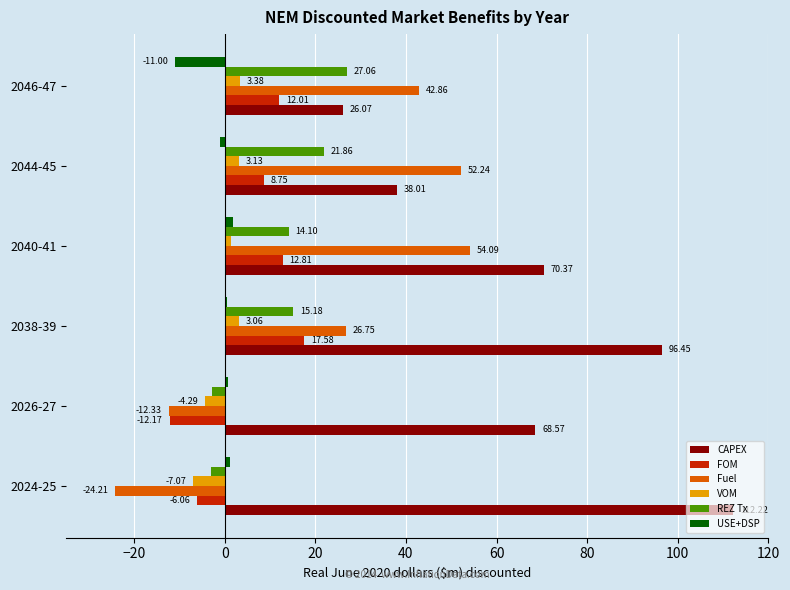

Count the number of categories in the chart.

6